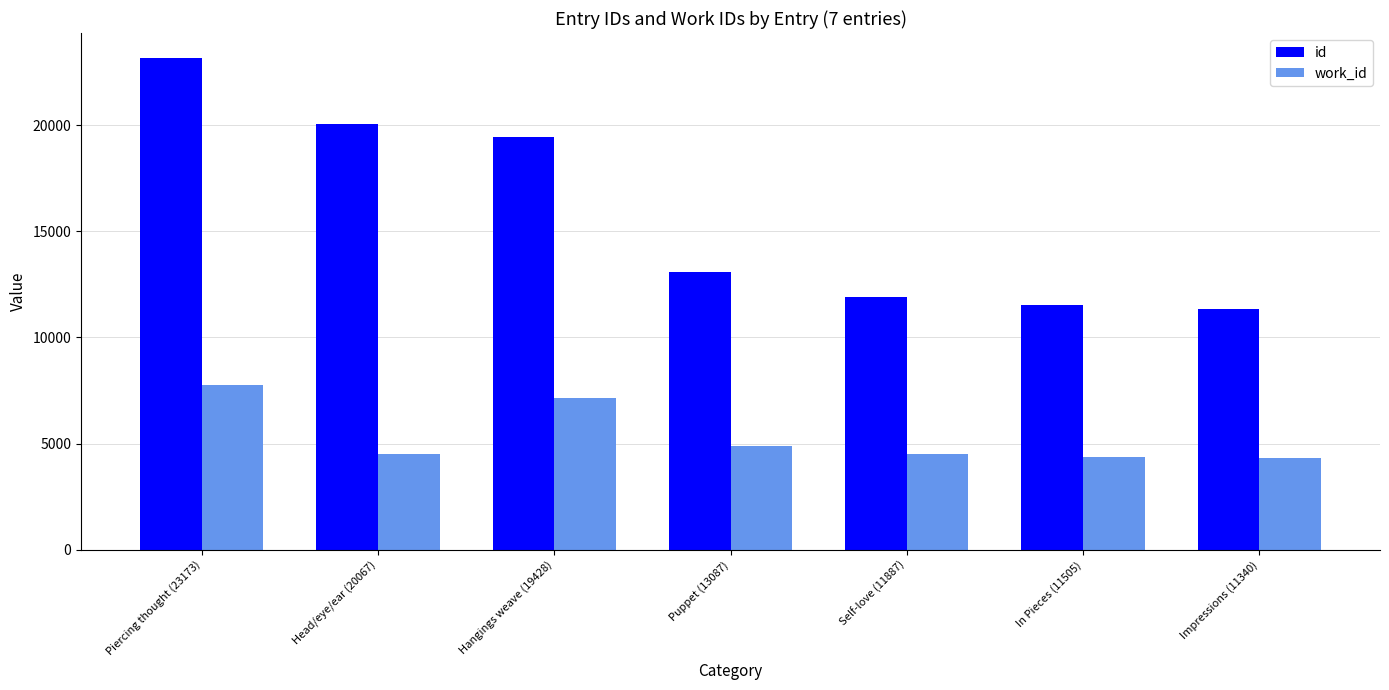

Which series has the largest total across all categories?

id